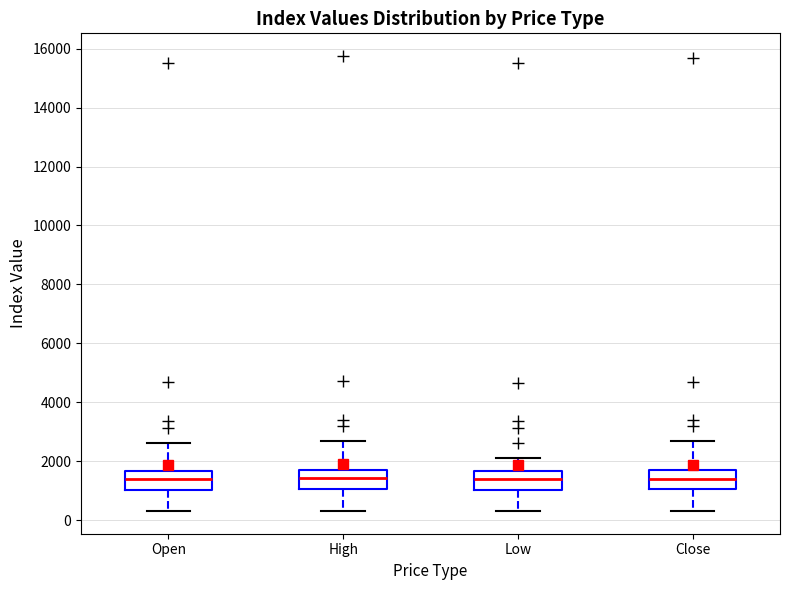

Where does the lower whisker of the box for High end on the y-axis? The values are not printed on the chart, so give them approximately, as read against the axis.

400